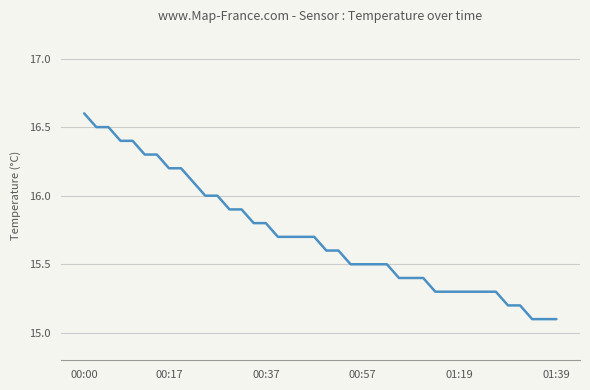

What is the smallest value displayed?

15.1